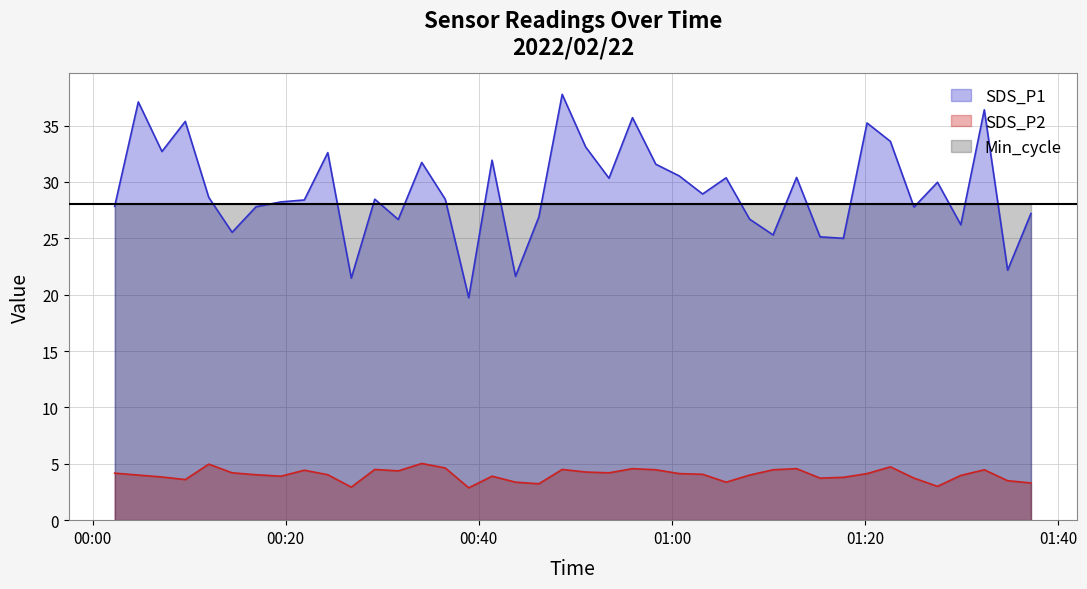

What is the value of the SDS_P1 point at the 7th from the left?

27.8